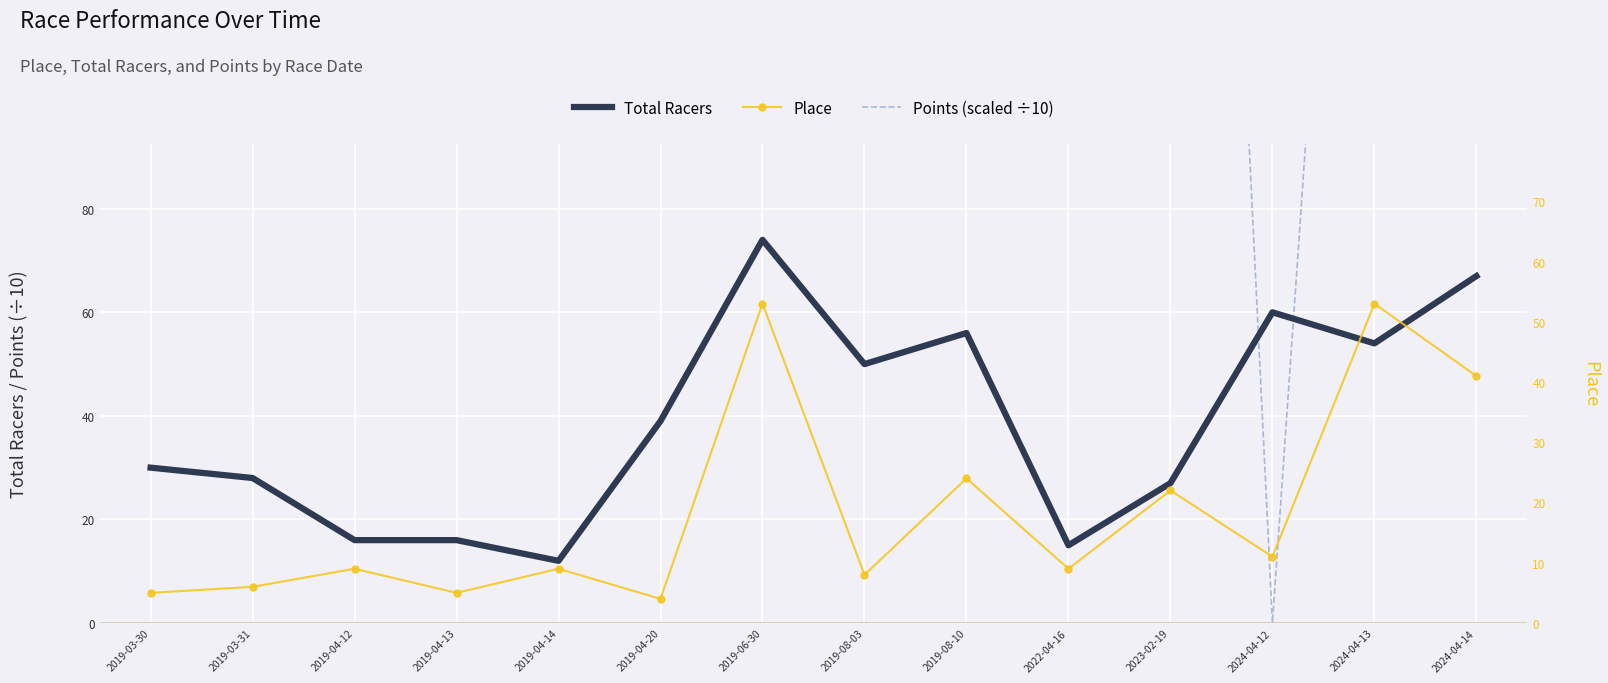

What is the sum of the Points (scaled ÷10) values at 2019-04-20 and 2019-06-30?

867.2